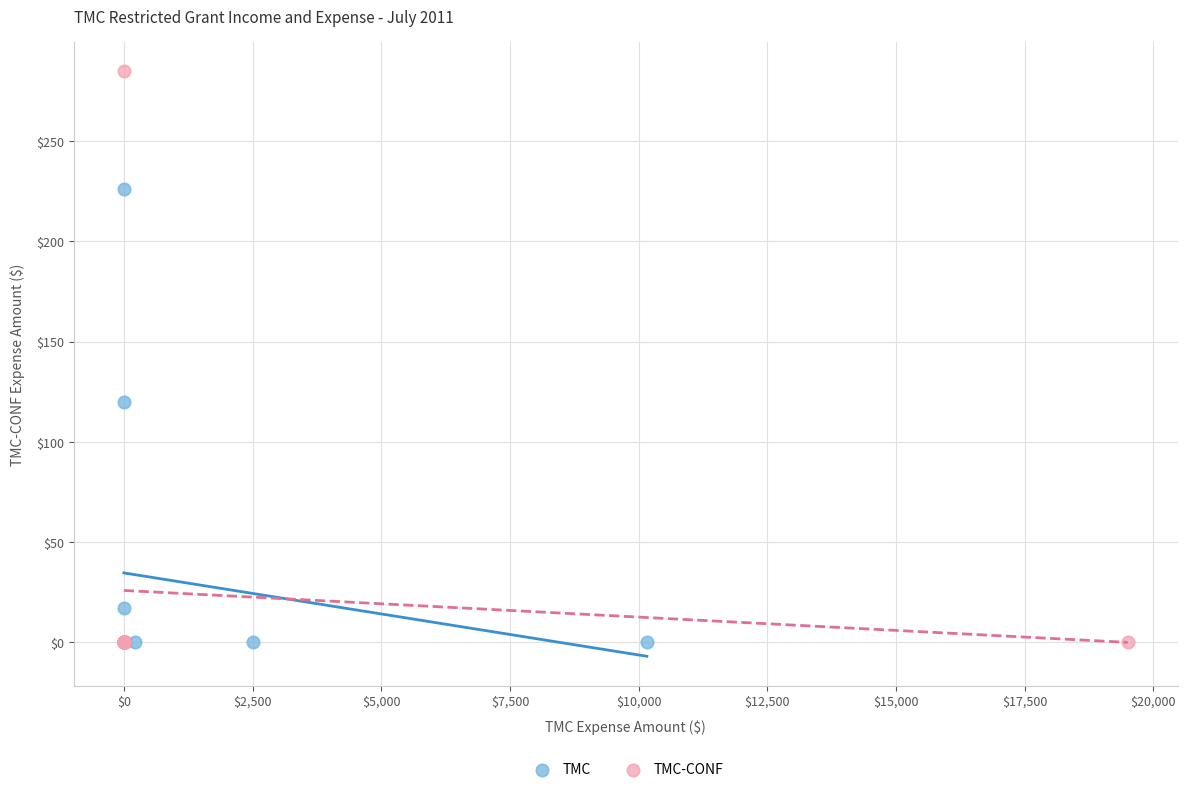

Which series contains the highest Y value?

TMC-CONF